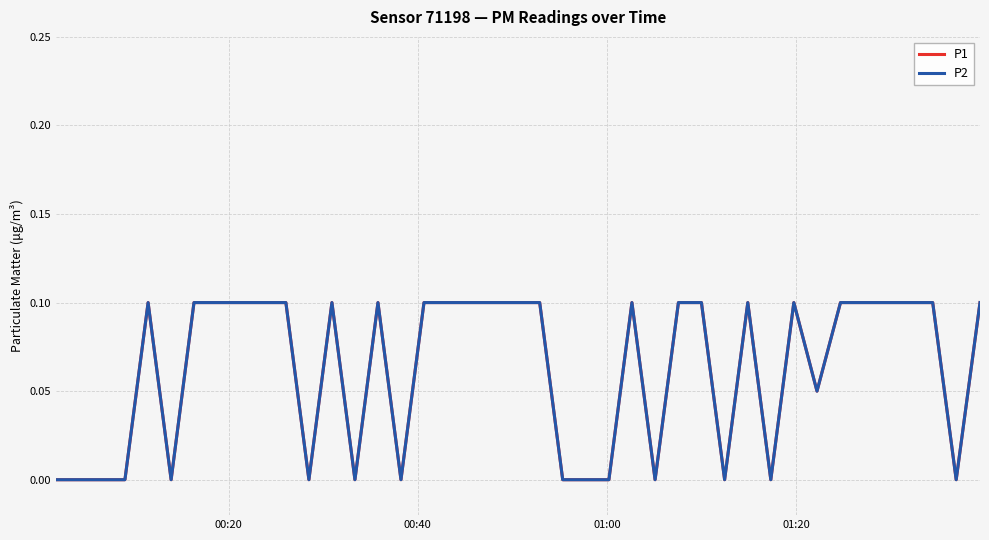

True or false: P2 and P1 intersect in this chart.

False